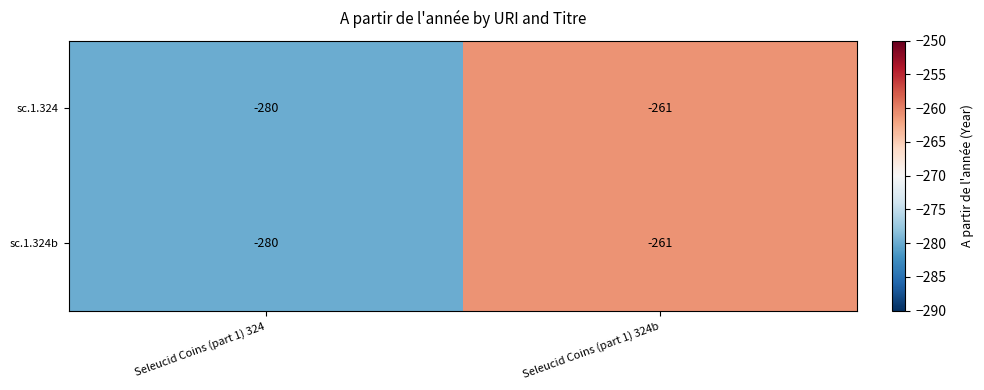

At which label is sc.1.324 closest to -270?

Seleucid Coins (part 1) 324b